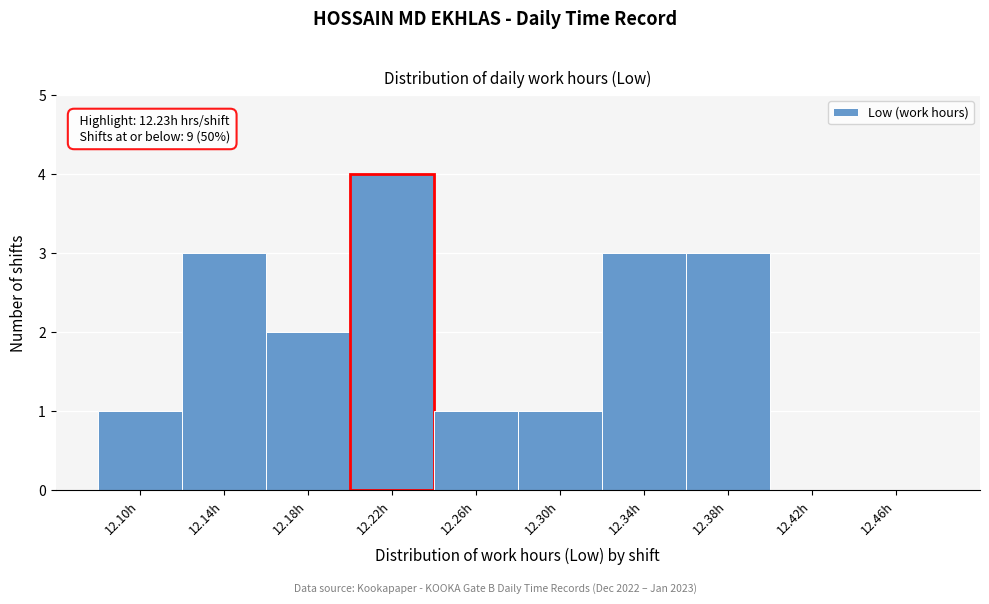

Reading left to right, extract all data points from this chart.

12.10h=1	12.14h=3	12.18h=2	12.22h=4	12.26h=1	12.30h=1	12.34h=3	12.38h=3	12.42h=0	12.46h=0